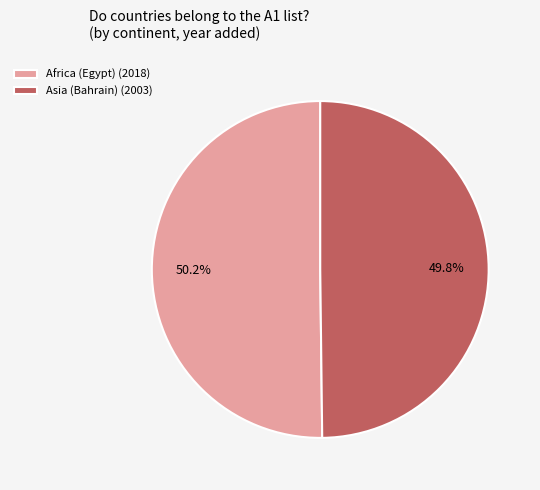

Does any single category account for the majority?

Yes